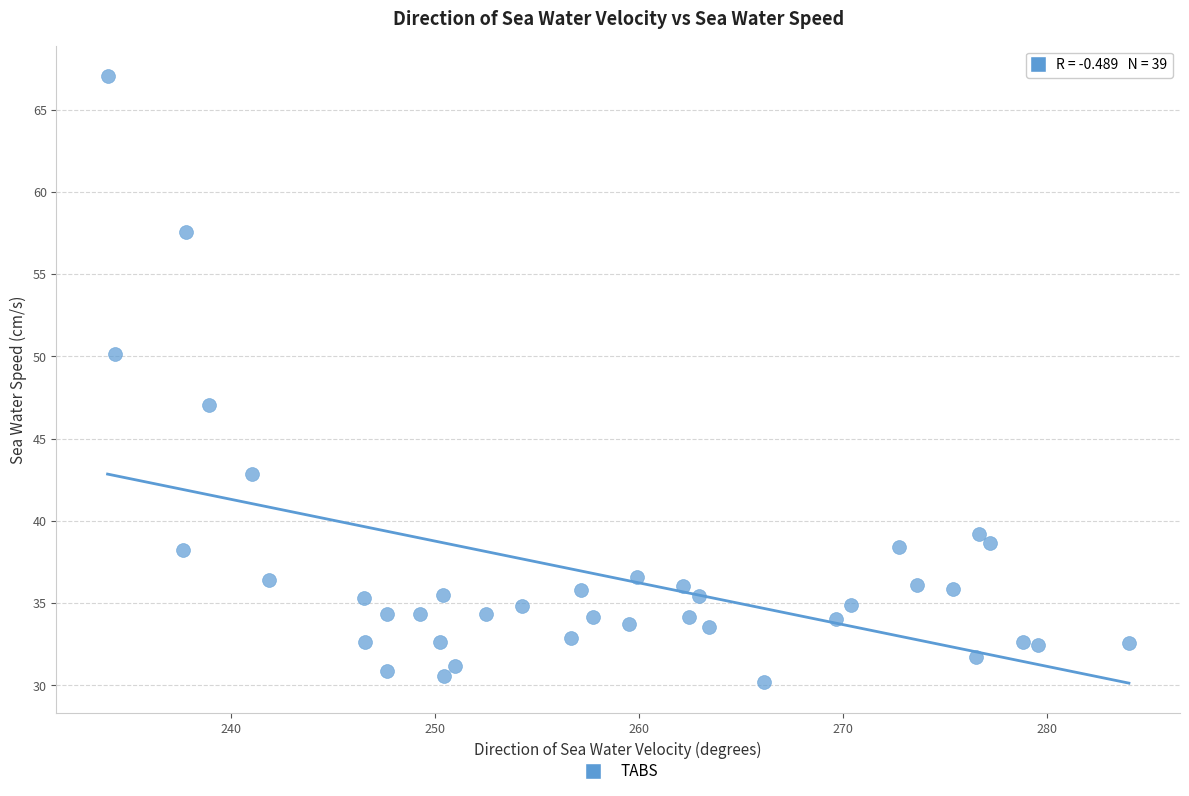

What is the range of Y values (max minus min)?

36.8